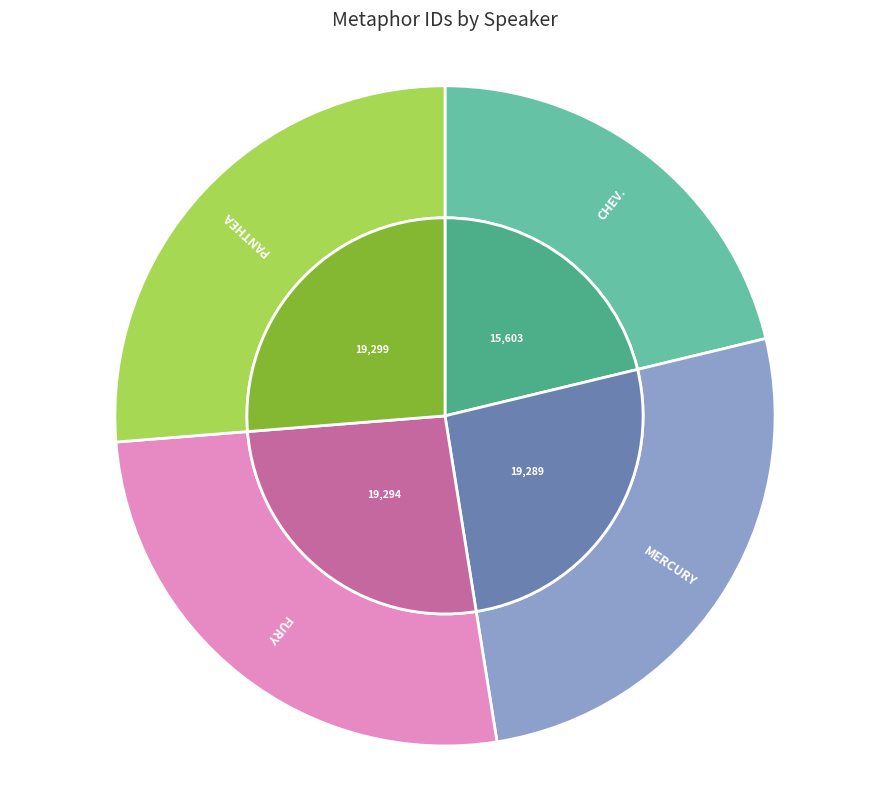

Which slice is the smallest?

CHEV.